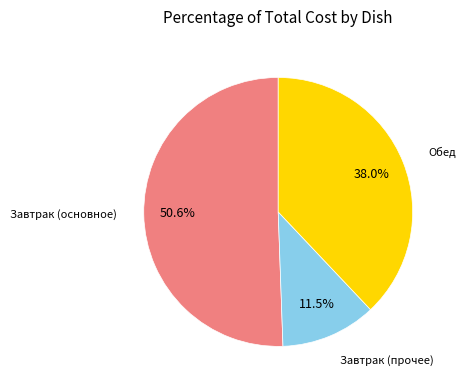

Is there a majority slice in this chart?

Yes